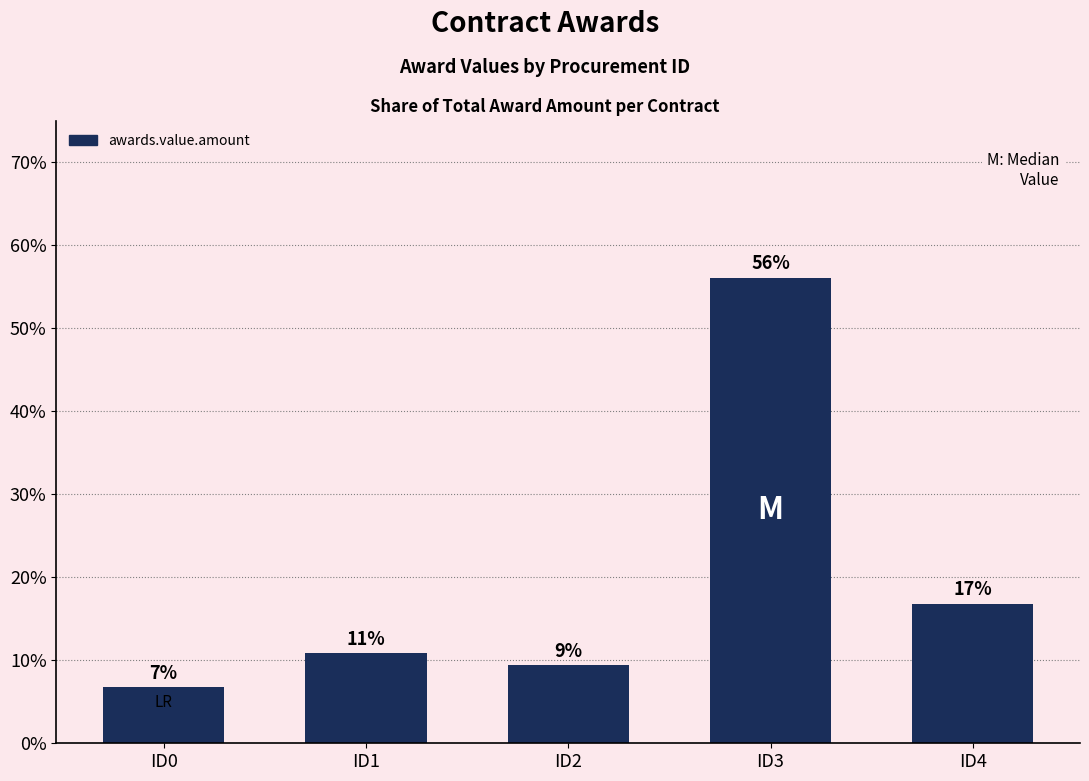

The chart shows a value of 6.8 at ID0. True or false?

True